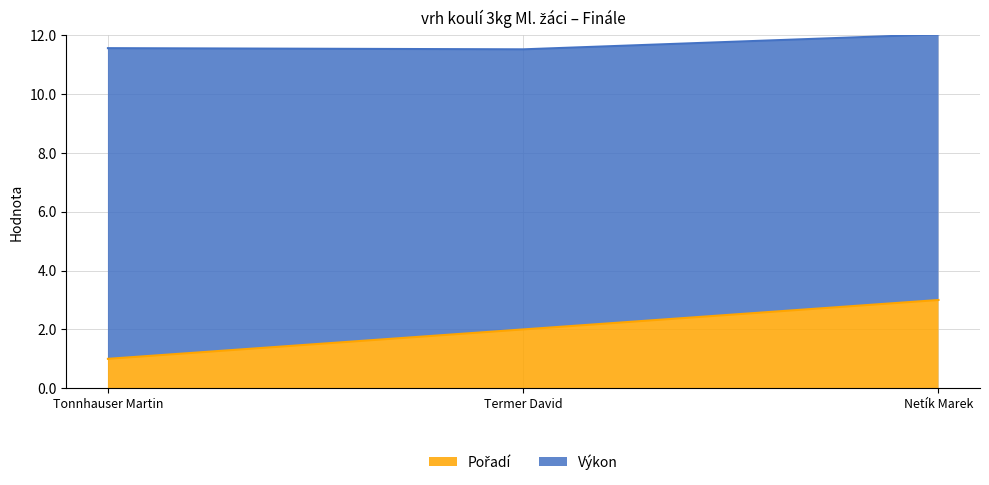

What is the label of the 1st point from the left?

Tonnhauser Martin